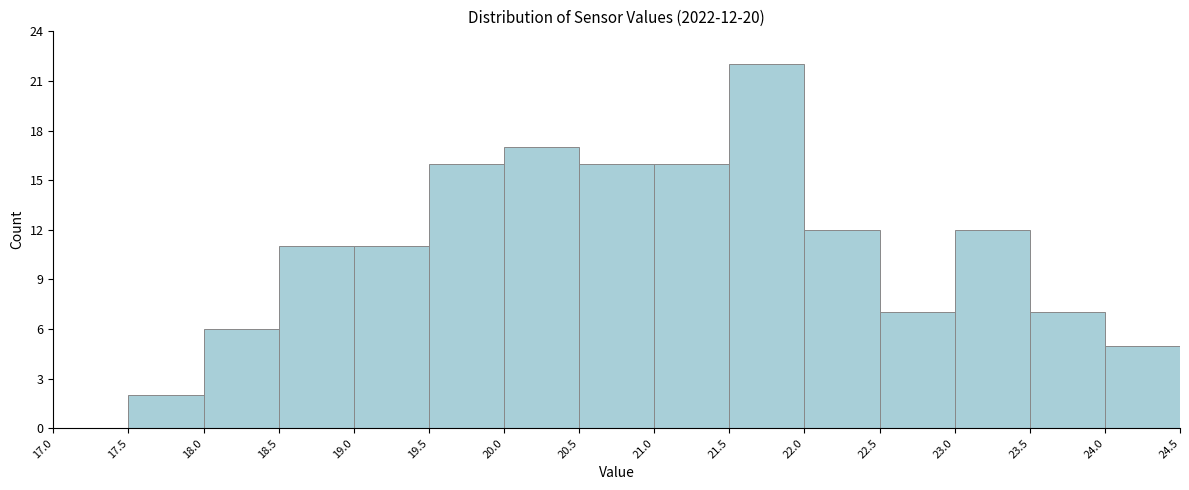

Over which range of the x-axis is the bar tallest?

21.5 to 22.0